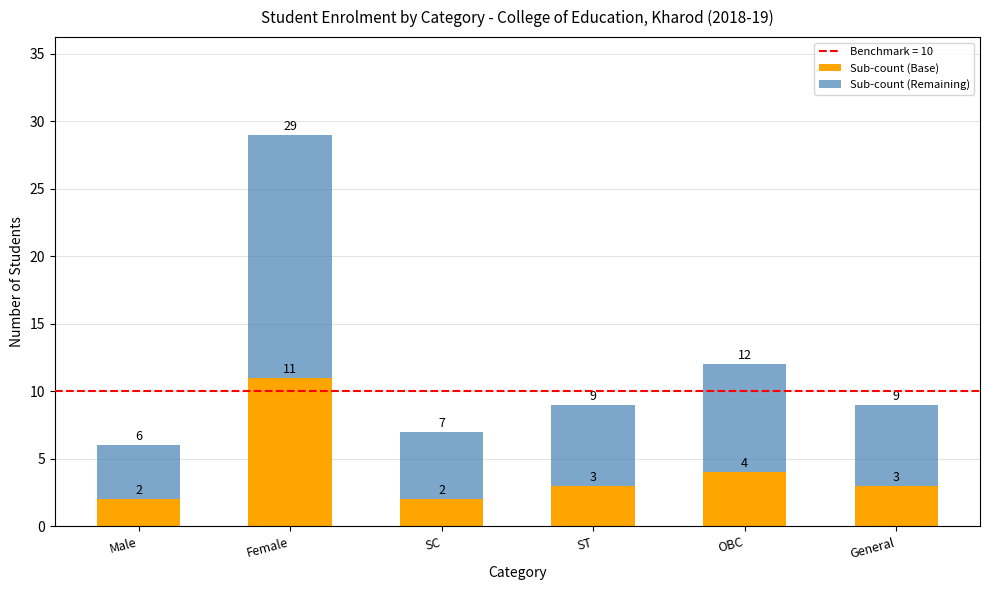

How many data points in Sub-count (Base) are less than 3?

2